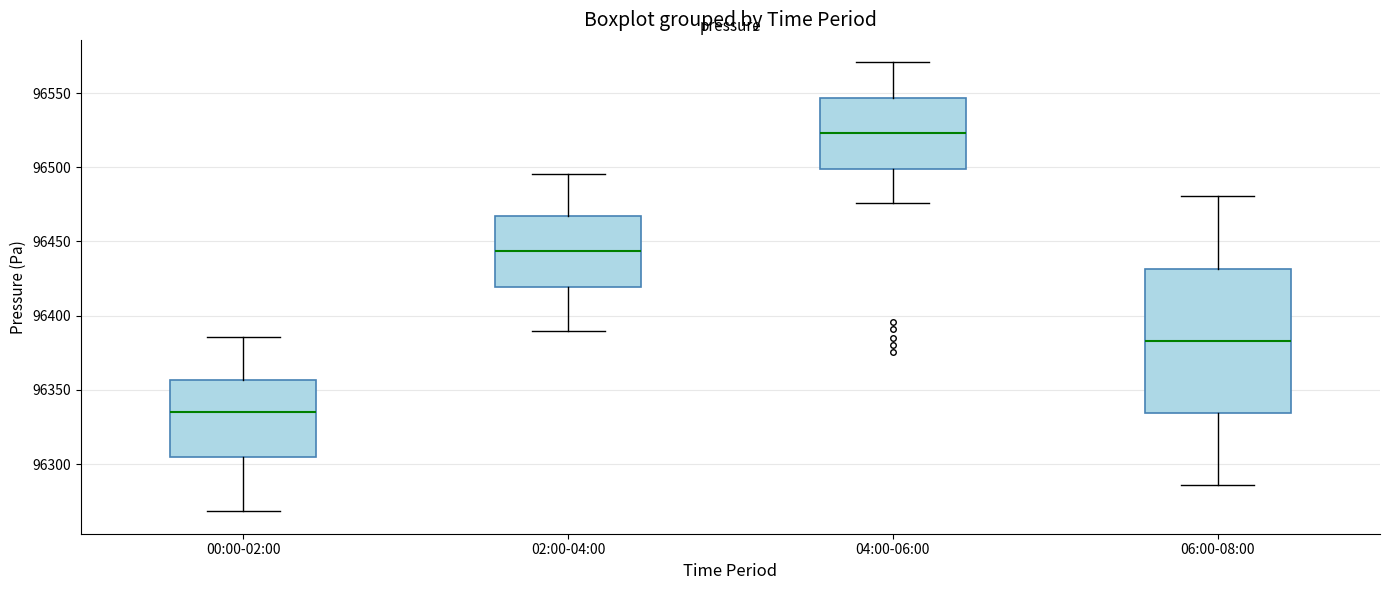

Comparing the boxes themselves (not the whiskers), which one is the tallest?

06:00-08:00